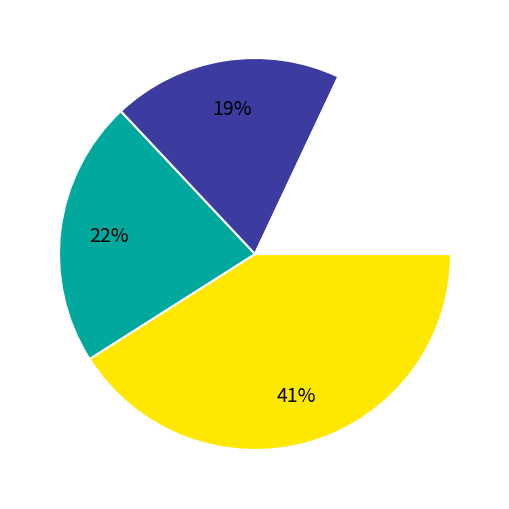

To the nearest percent, what is the difference between the largest and smallest slice percentages?

23%